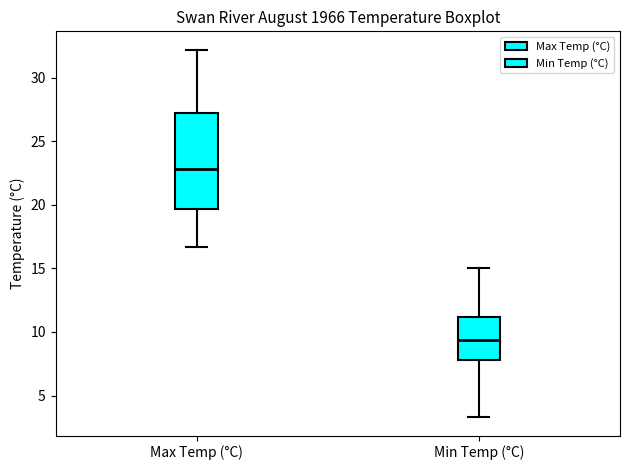

Reading left to right, transcribe this box plot: for each box, give where its median line is, the range the box spans, and where its two whiskers end, as read against the y-axis. The values are not printed on the chart, so give them approximately, as read against the axis.

Max Temp (°C): median 23.0, box 19.5 to 27.5, whiskers 16.5 to 32.0
Min Temp (°C): median 9.5, box 8.0 to 11.0, whiskers 3.5 to 15.0